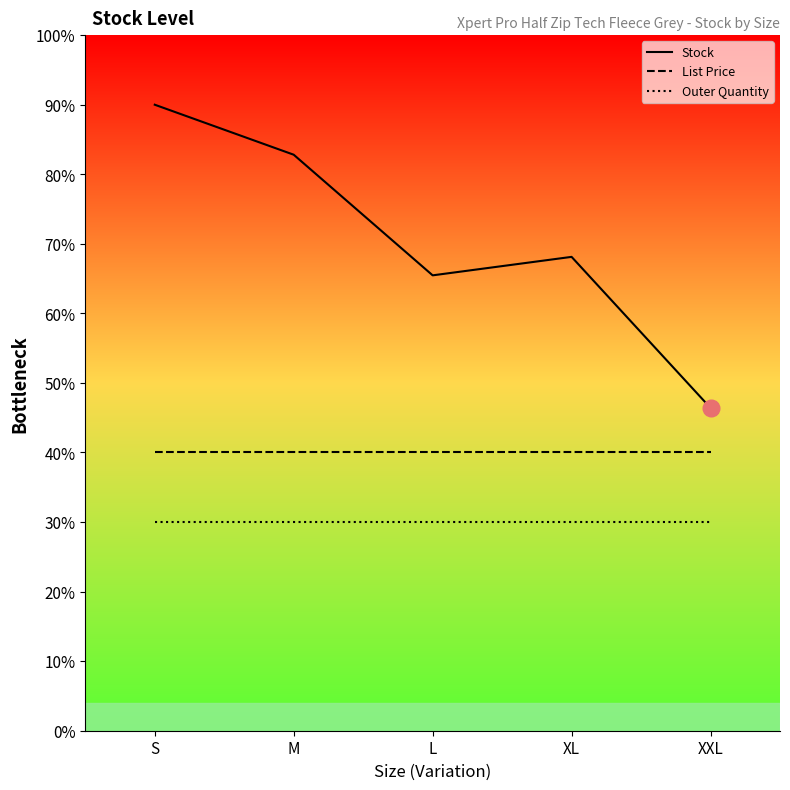

At how many categories does at least one series exceed 36?

5